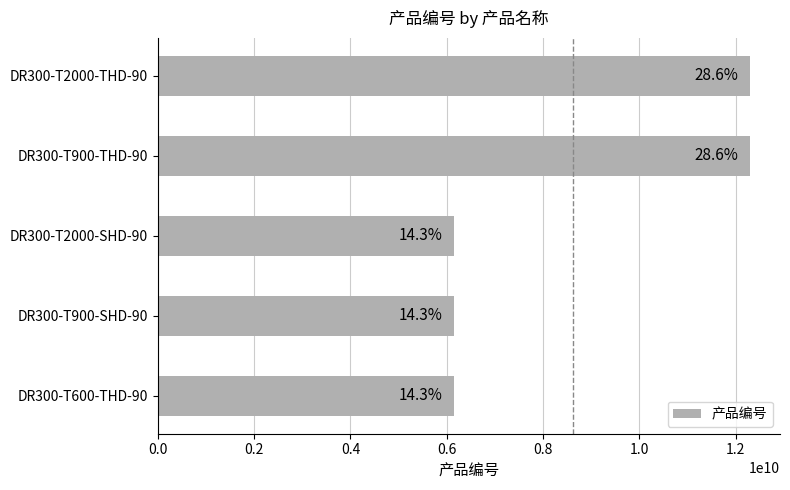

What is the minimum value shown in the chart?

6151760450